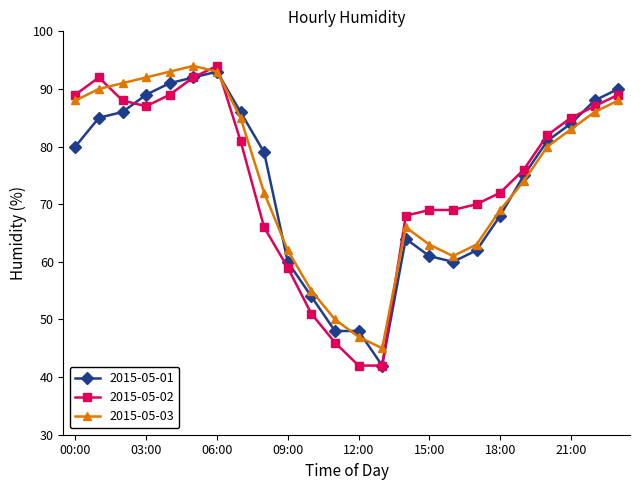

What is the value of the 2015-05-01 point at the 15th from the left?

64